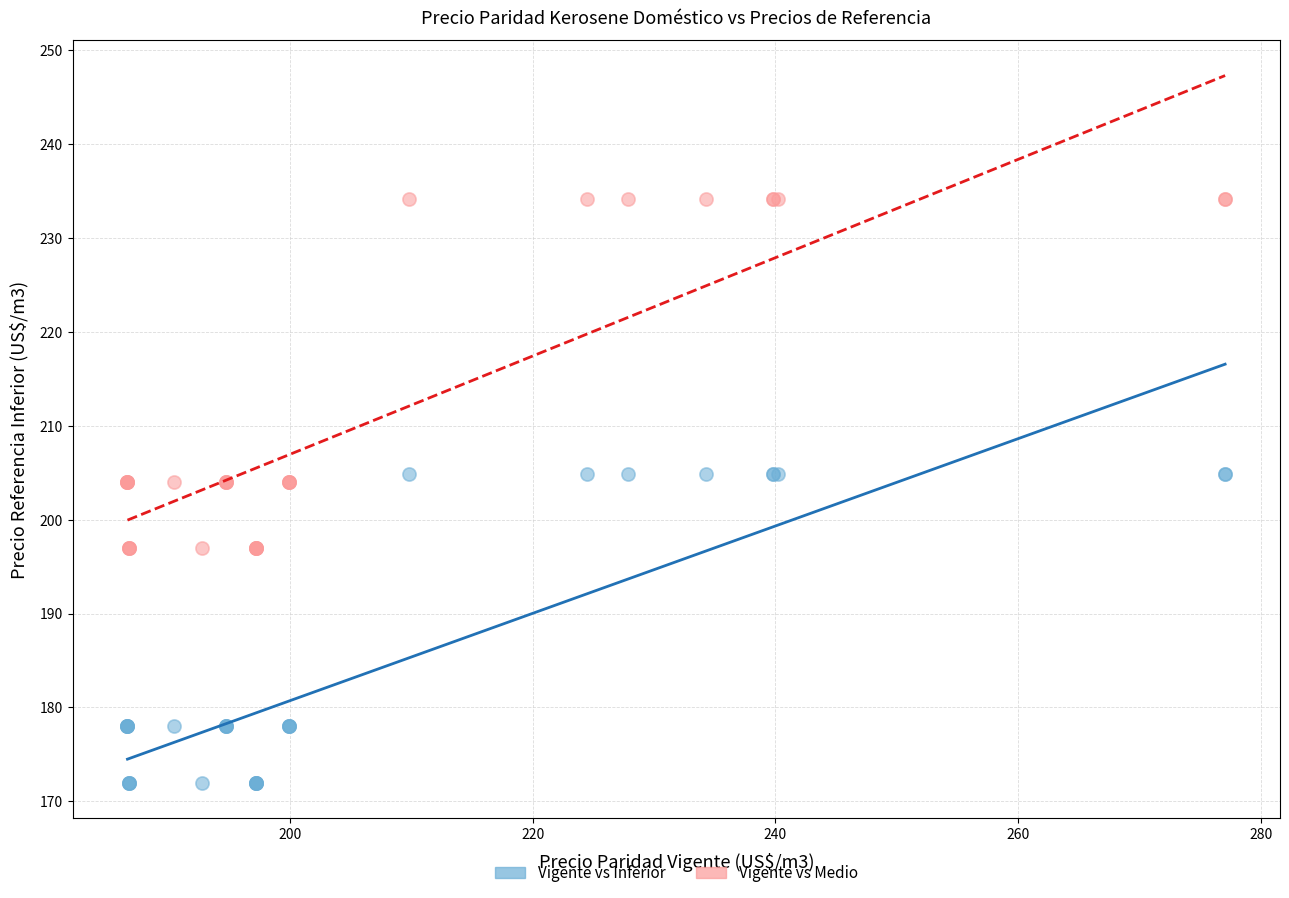

Which series contains the highest Y value?

Vigente vs Medio